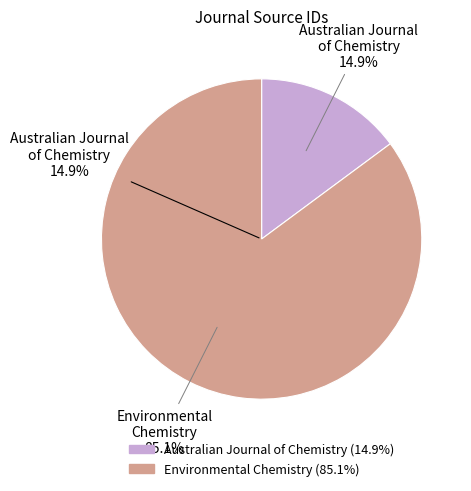

What is the total percentage of Australian Journal of Chemistry and Environmental Chemistry?

100.0%